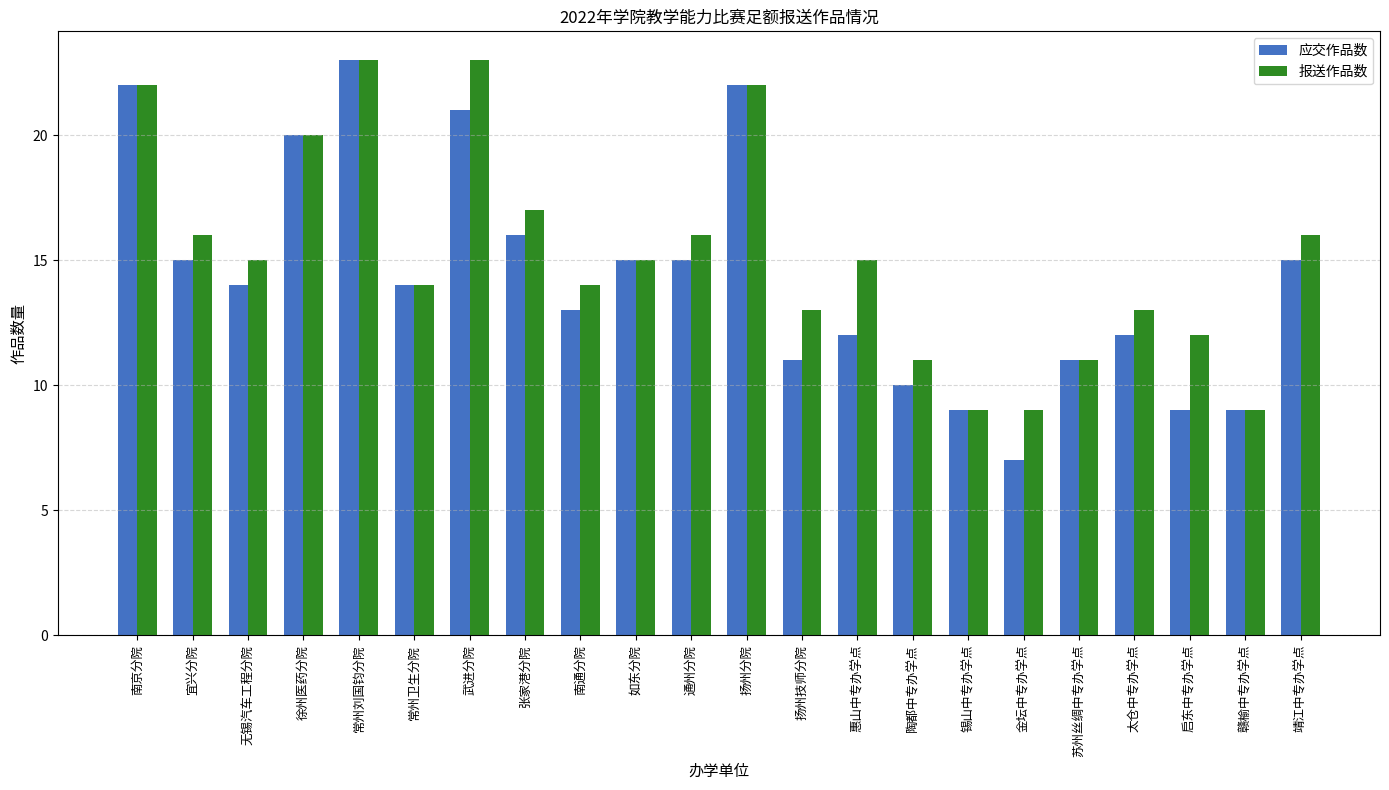

Is it true that 应交作品数 equals 4 at 常州卫生分院?

False